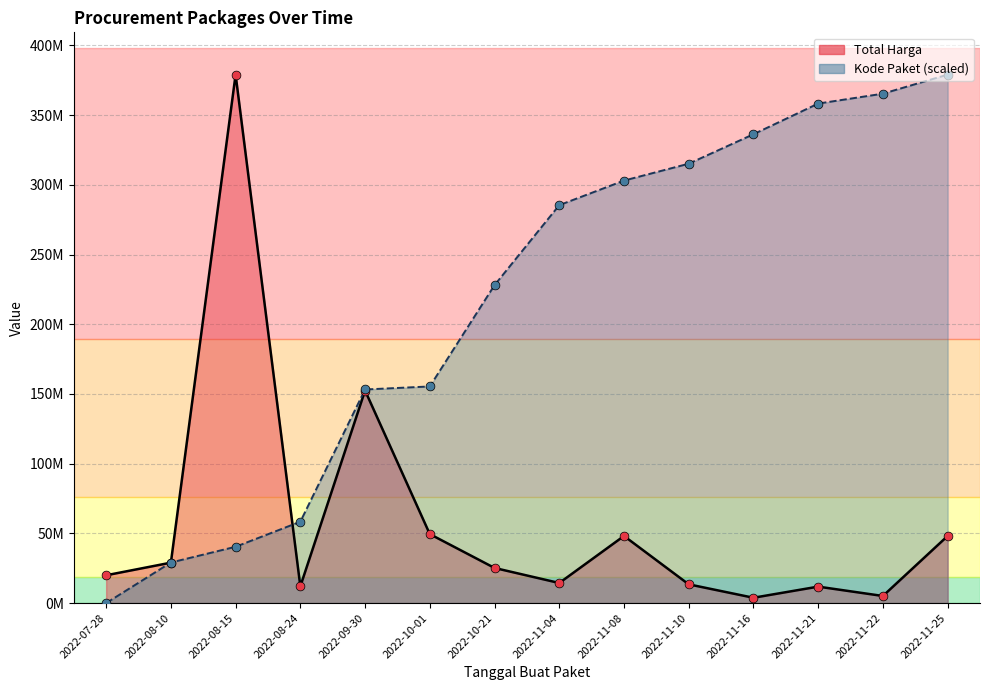

Which series has the widest spread of Y values?

Kode Paket